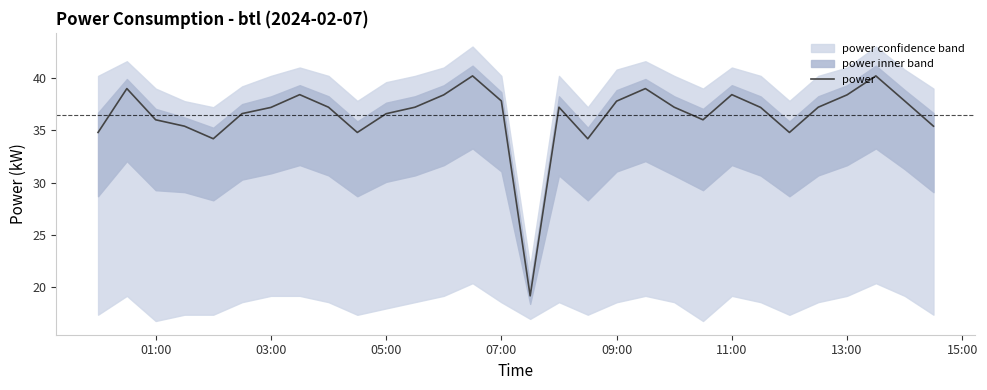

What is the average value?

36.5